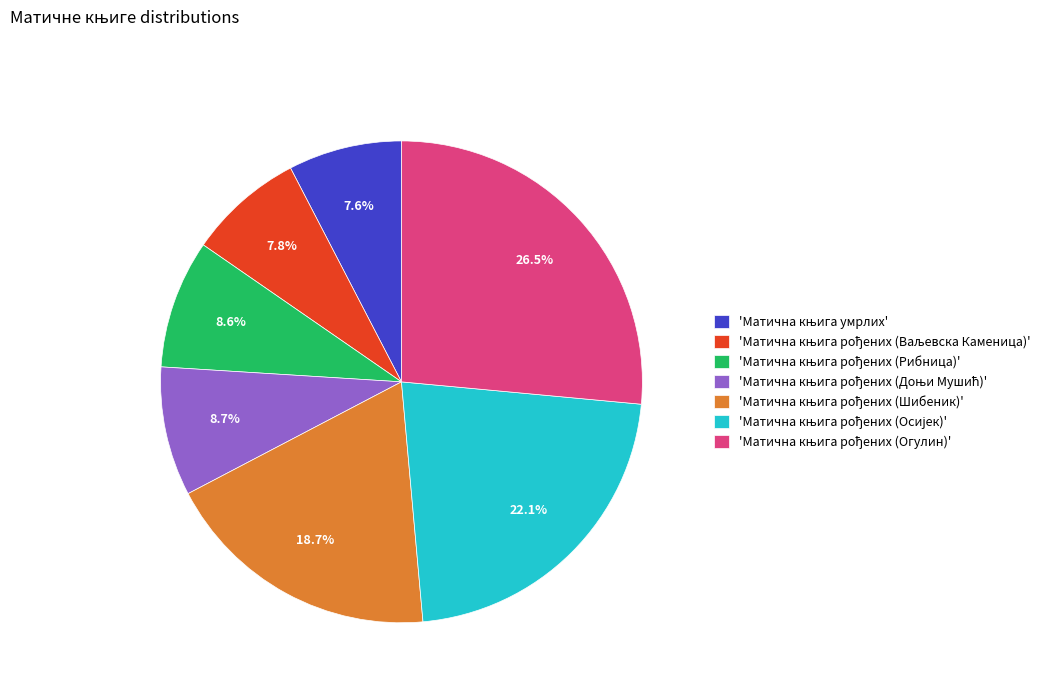

Is there any slice that represents more than half of the pie?

No